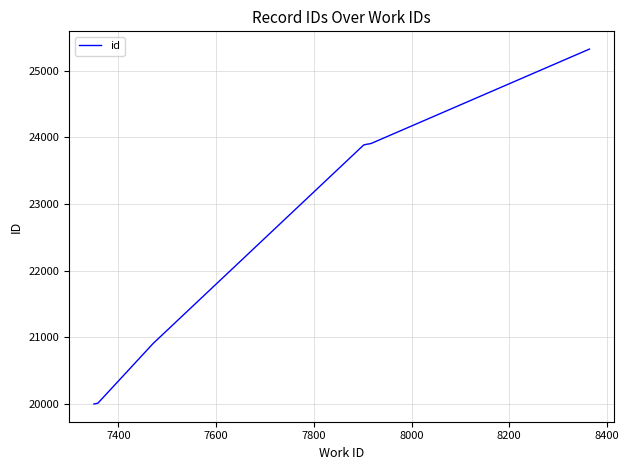

What is the average value?

22729